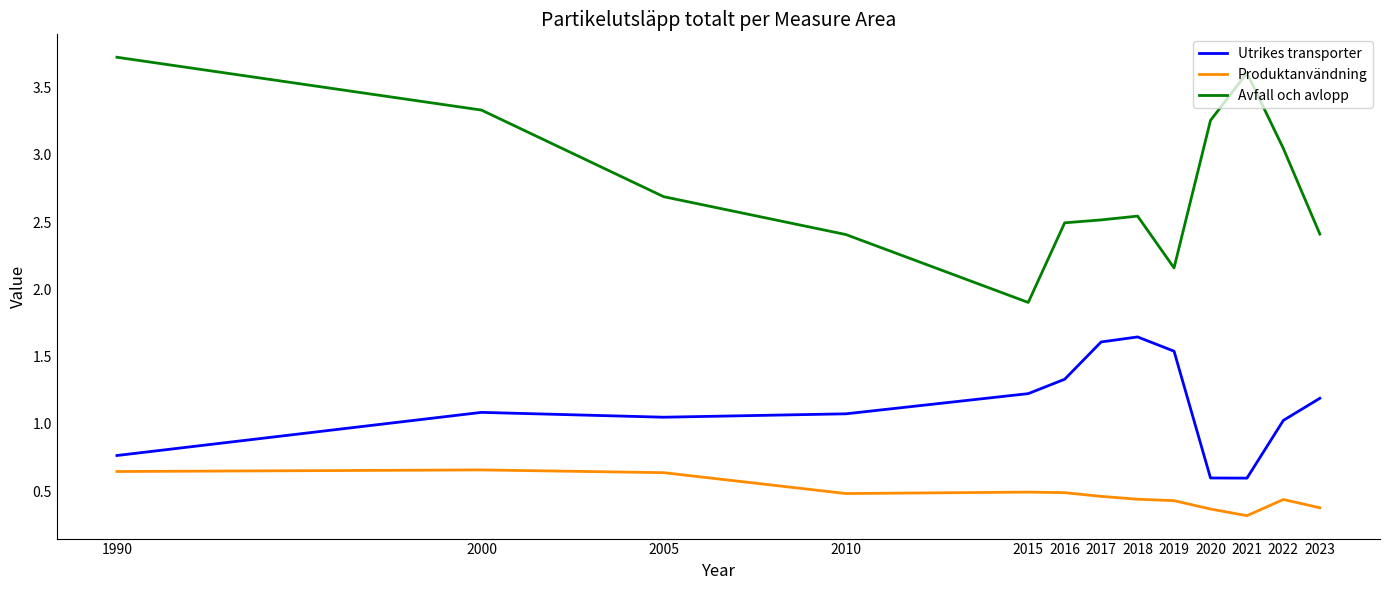

Does the chart display data point markers on the line(s)?

No